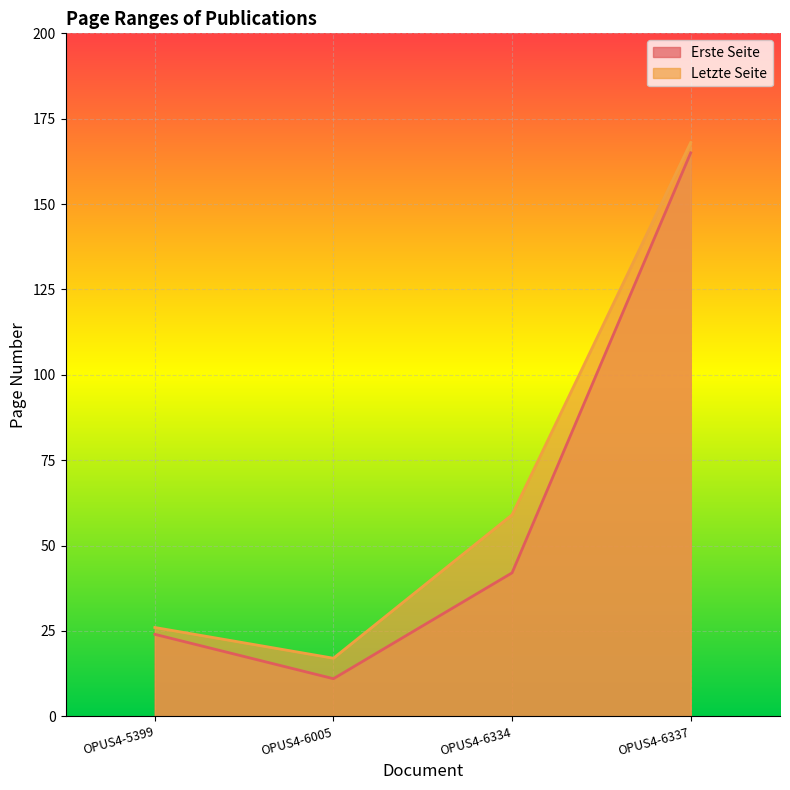

What are all the series names shown in the legend?

Erste Seite, Letzte Seite